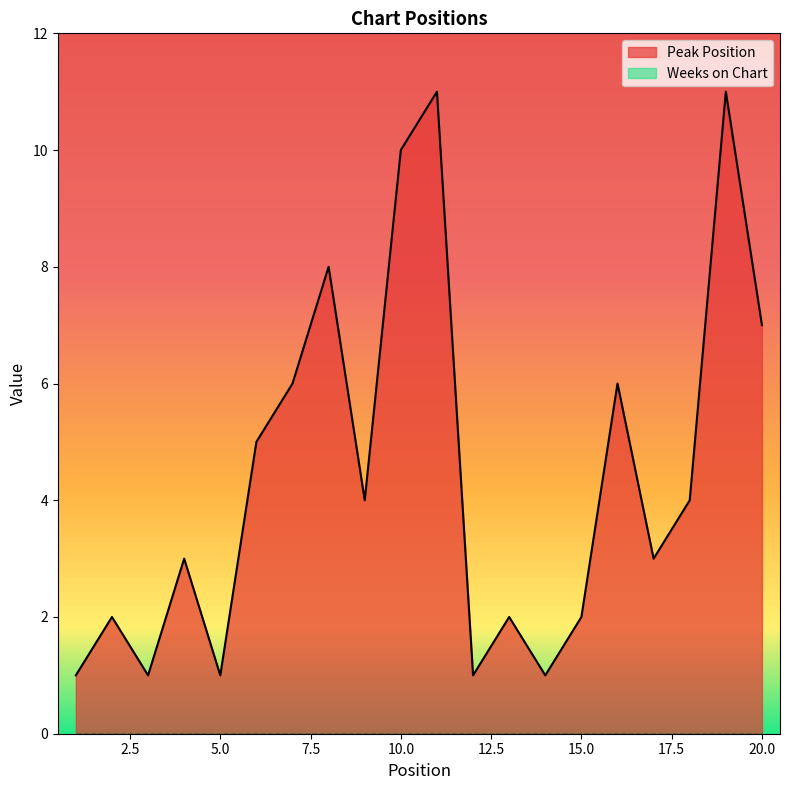

How many values are below 4?

10